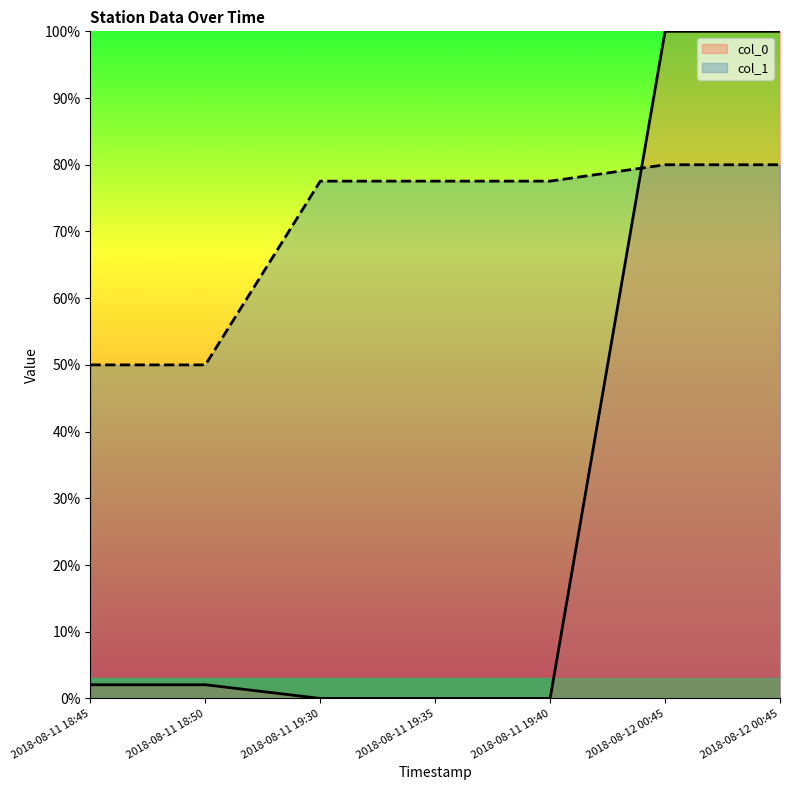

What is the total value across all series at 2018-08-11 19:35?

0.8